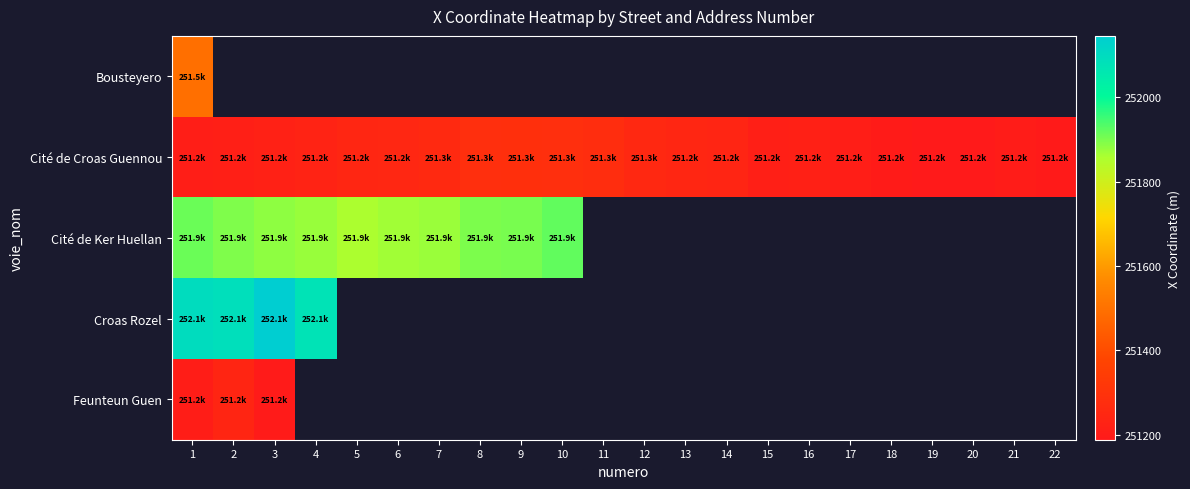

True or false: Bousteyero has a value of 251495.5 at 1.

True